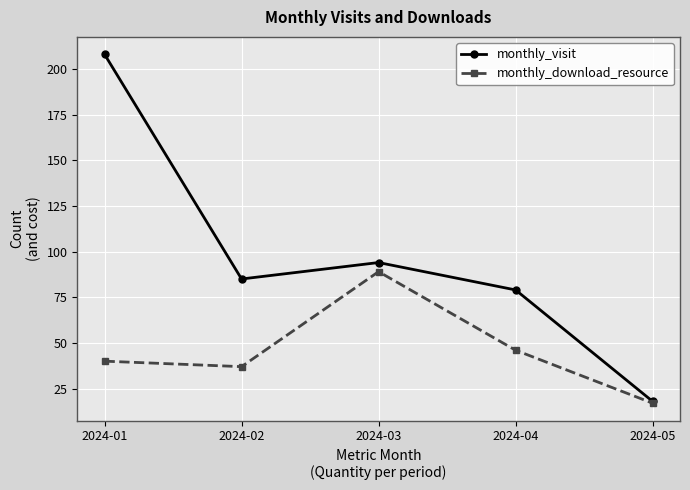

Which series changed the most between 2024-01 and 2024-05?

monthly_visit